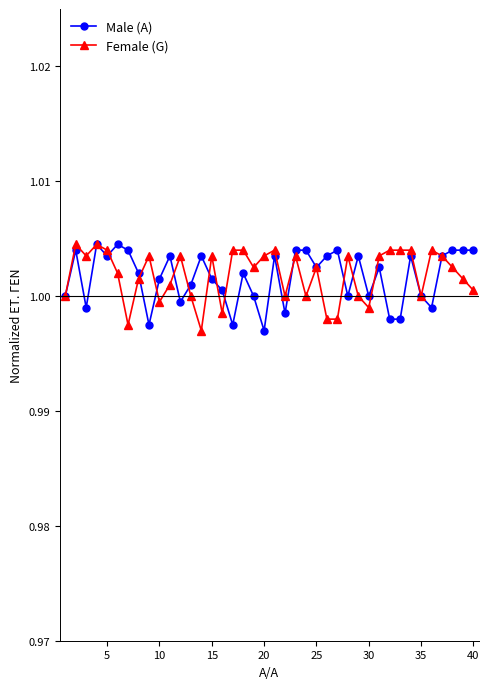

True or false: Male (A) has more than 1 interior local peaks.

True